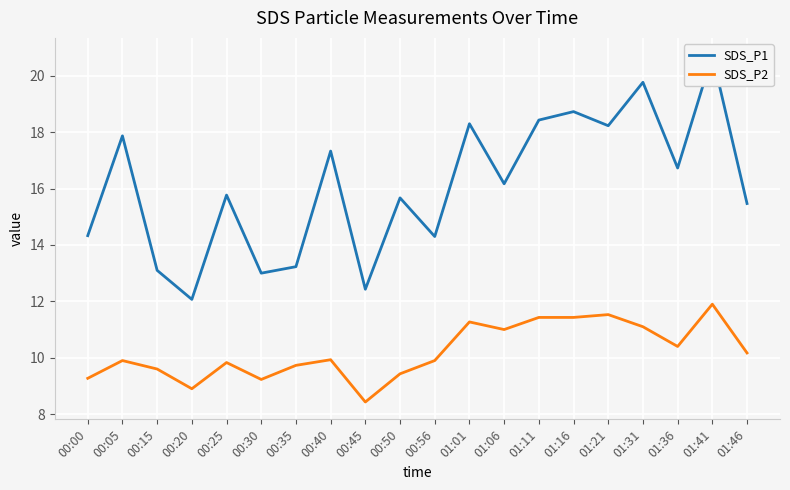

What is the spread (max minus min) of values at 00:35?

3.5